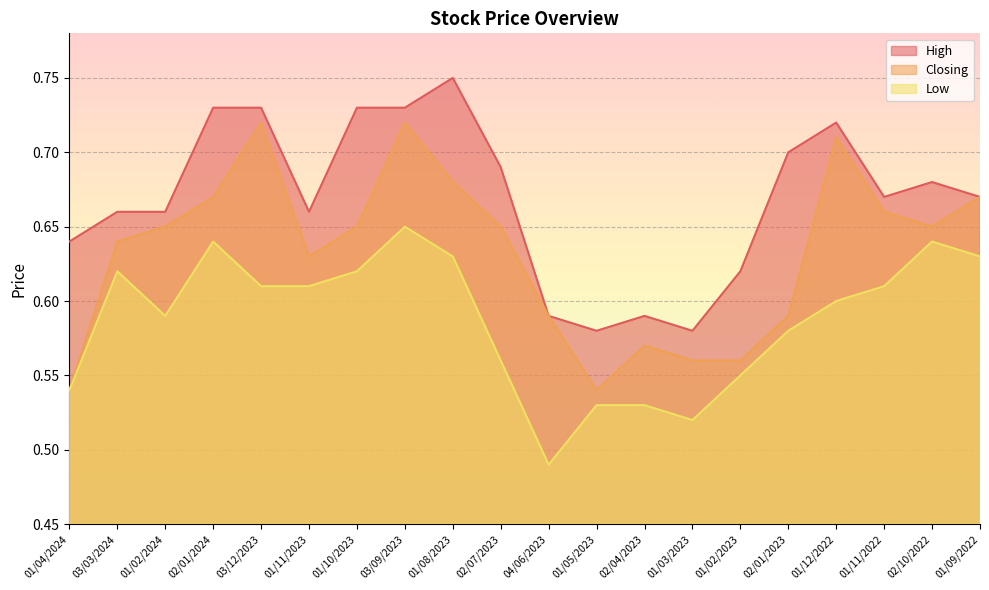

How many lines are shown in the chart?

3